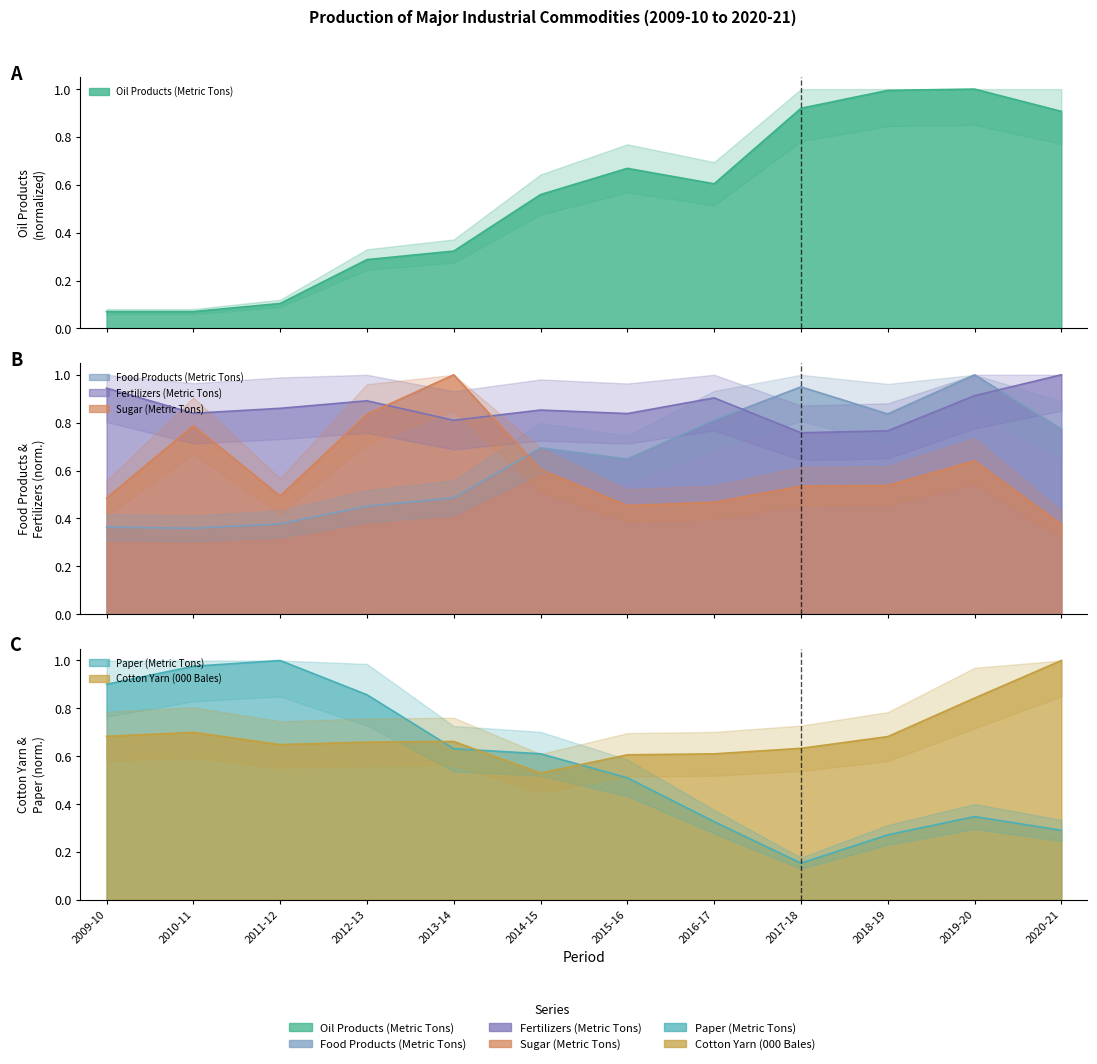

Where is the first local maximum for Cotton Yarn (000 Bales)?

2010-11